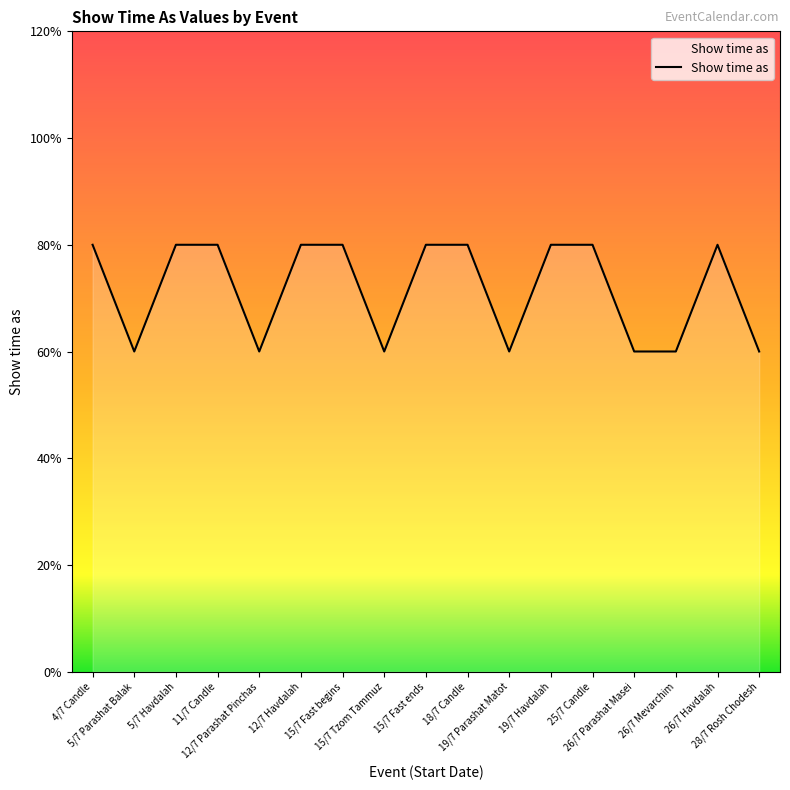

What is the label of the 17th point from the left?

28/7 Rosh Chodesh